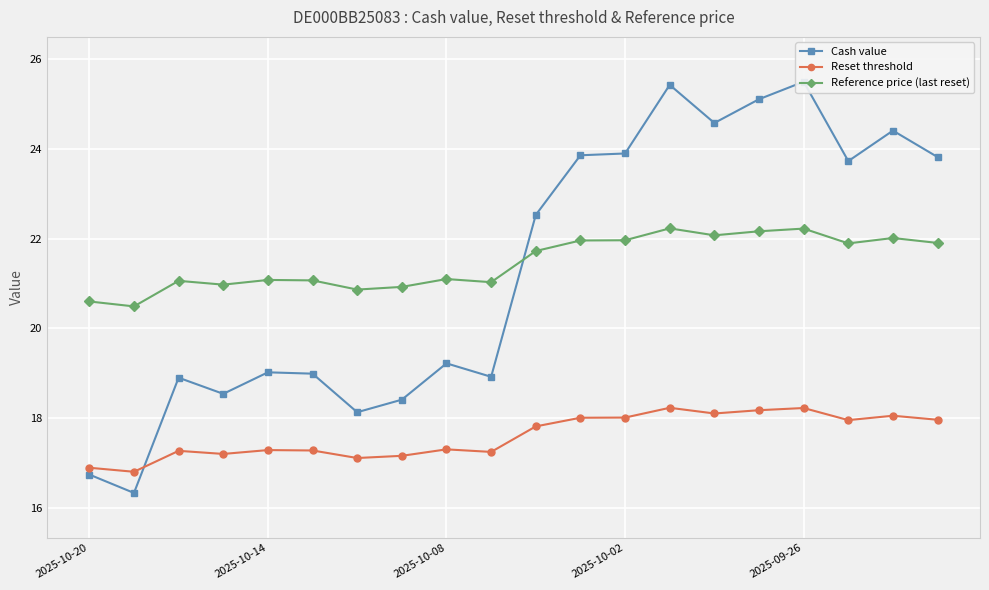

The Reset threshold series shows 27.3 at 2025-10-20. True or false?

False